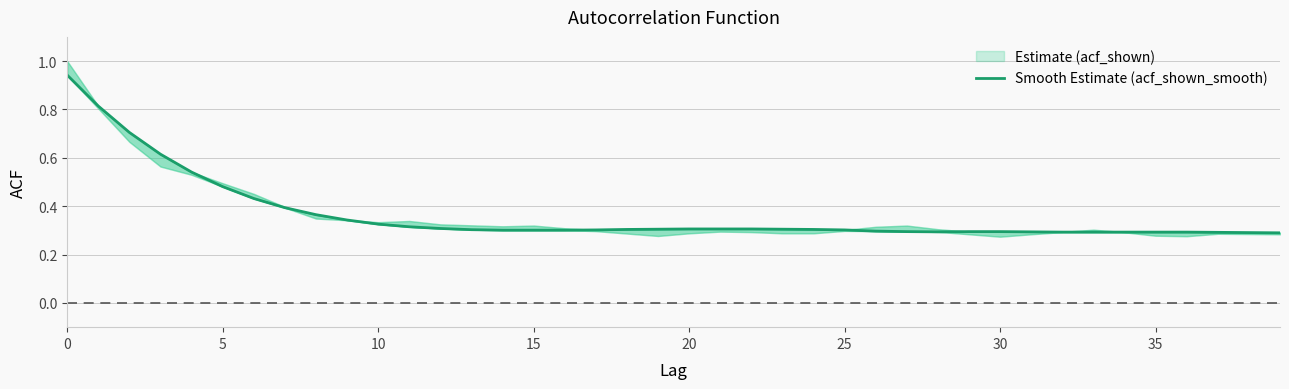

What value does the data have at 18?

0.3